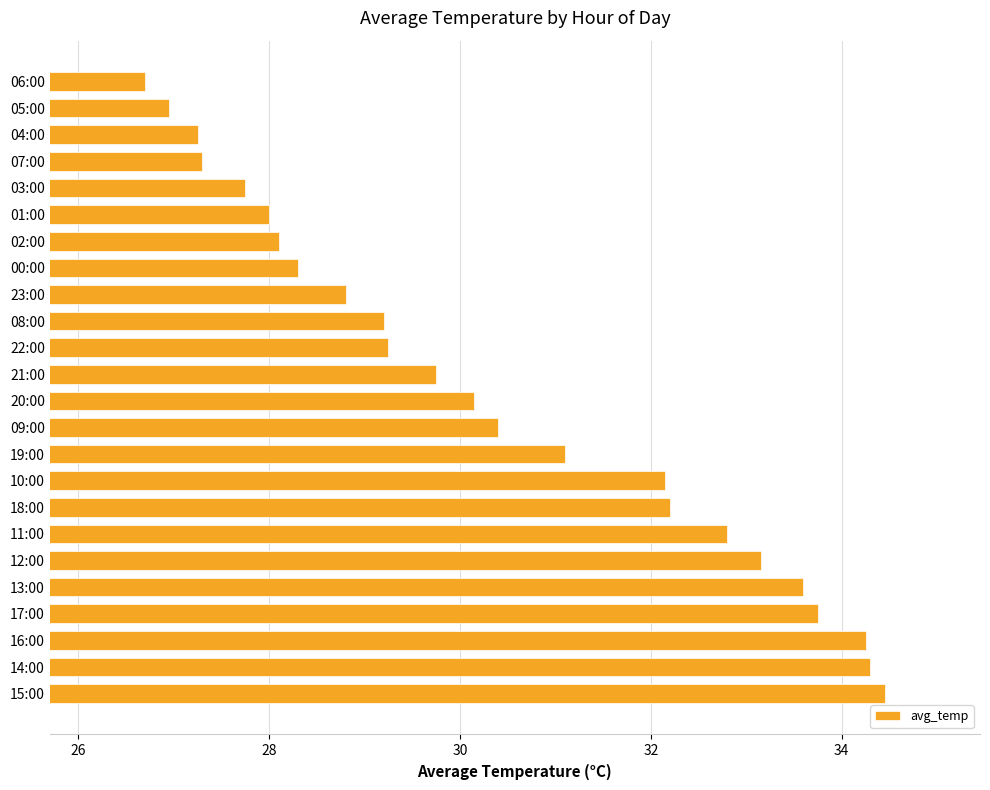

Are the bars horizontal?

Yes